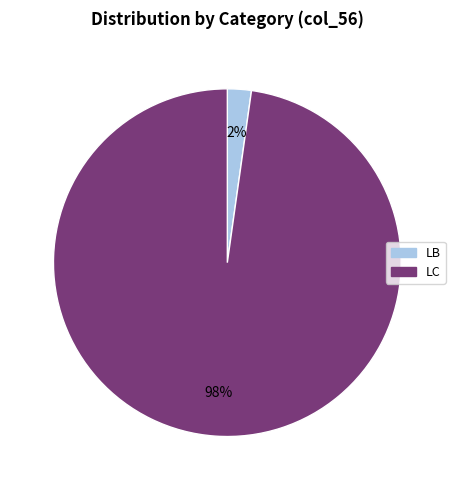

Which slice is the largest?

LC